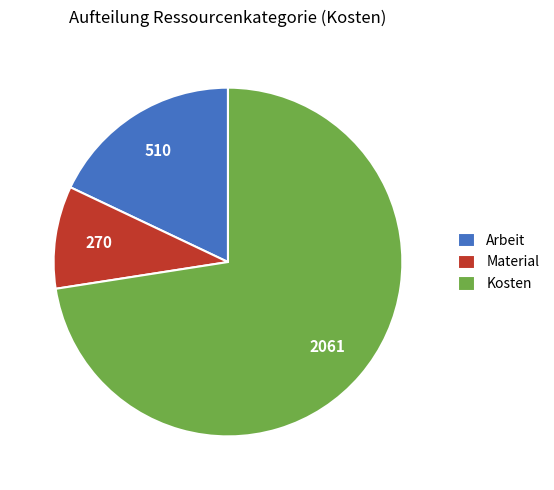

Combined, do Arbeit and Kosten account for over 50%?

Yes